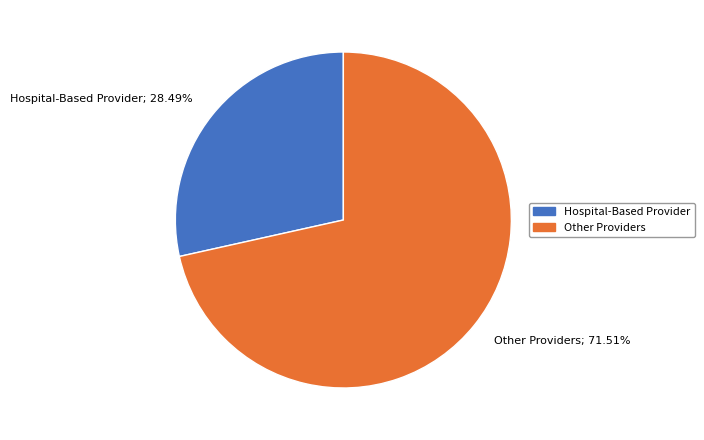

Is there a majority slice in this chart?

Yes